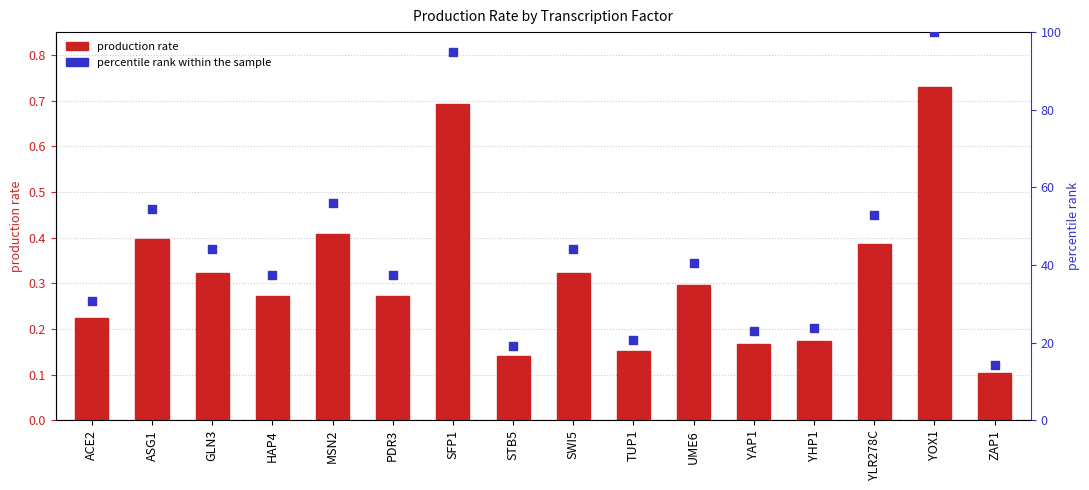

Which series contains the highest Y value?

percentile rank within the sample